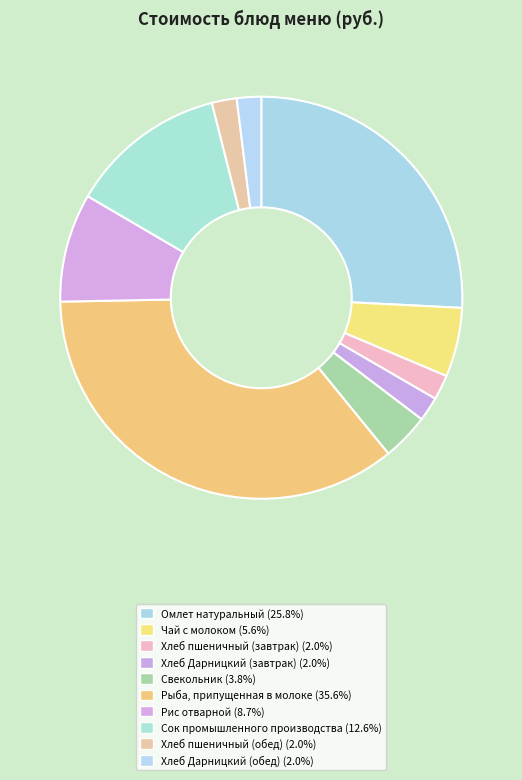

How many slices are in this pie chart?

10